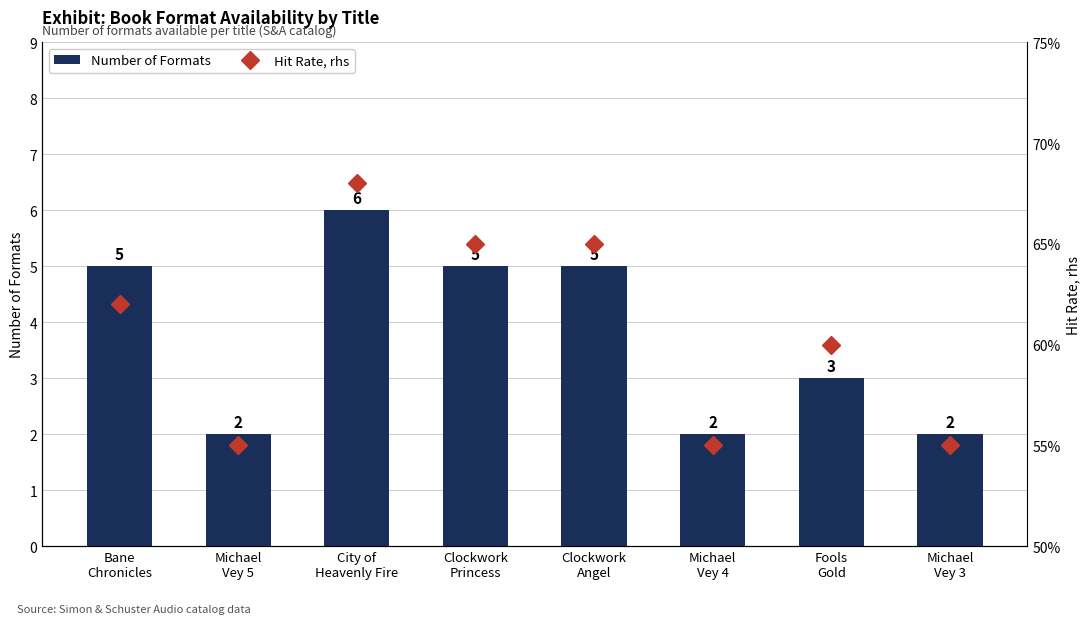

List the series in order of their overall mean, lowest first.

Number of Formats, Hit Rate, rhs